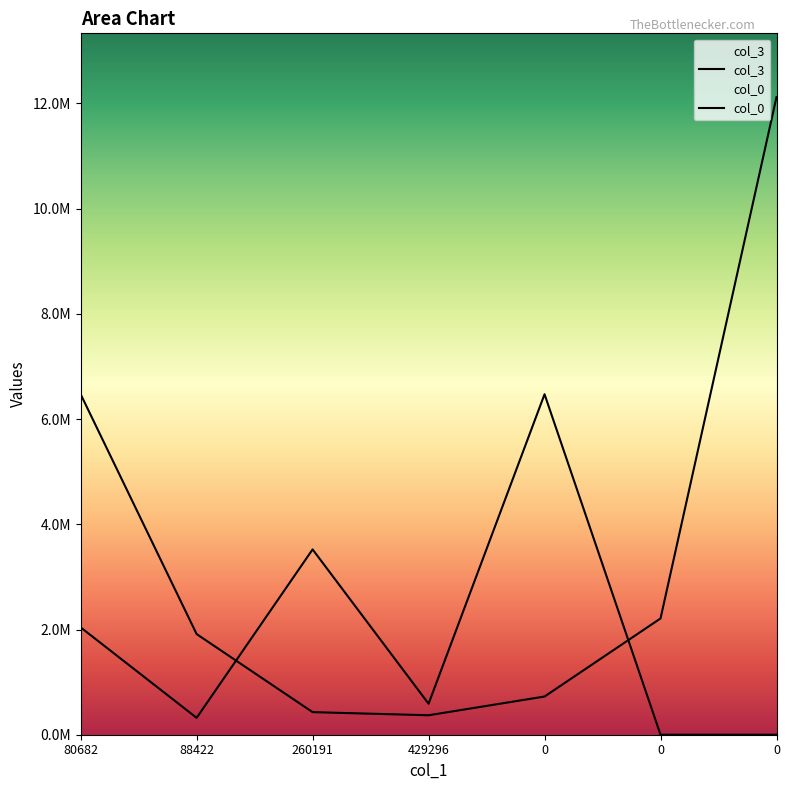

What is the difference between the maximum and minimum values in the col_0 series?

6472570.2